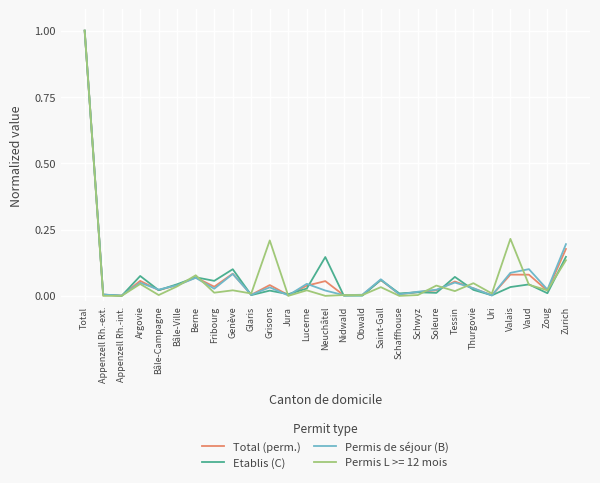

True or false: Permis de séjour (B) has a value of 1.3 at Total.

False